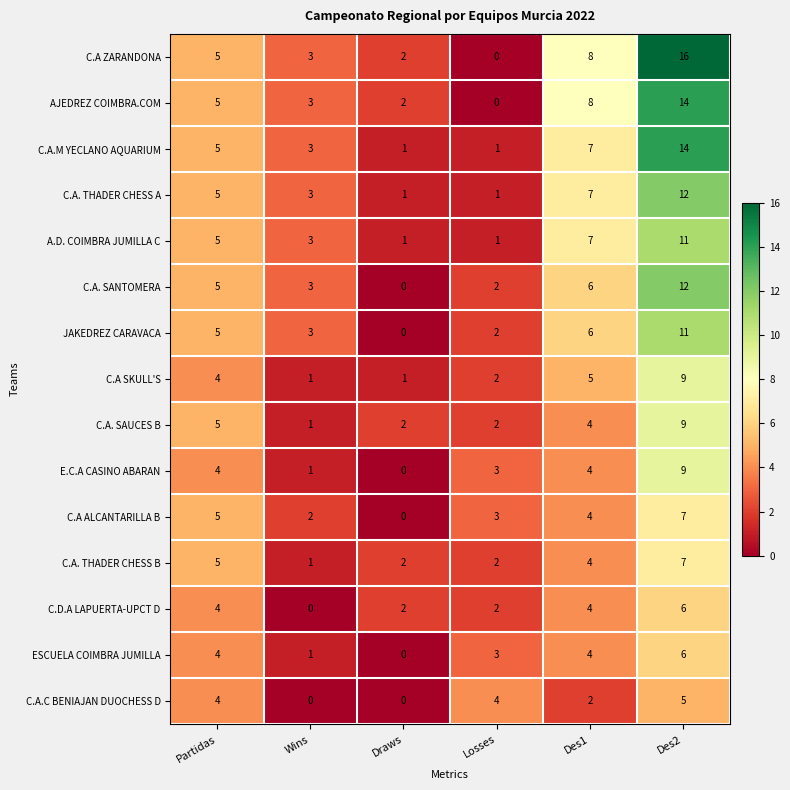

Which series has the widest spread of values?

C.A ZARANDONA